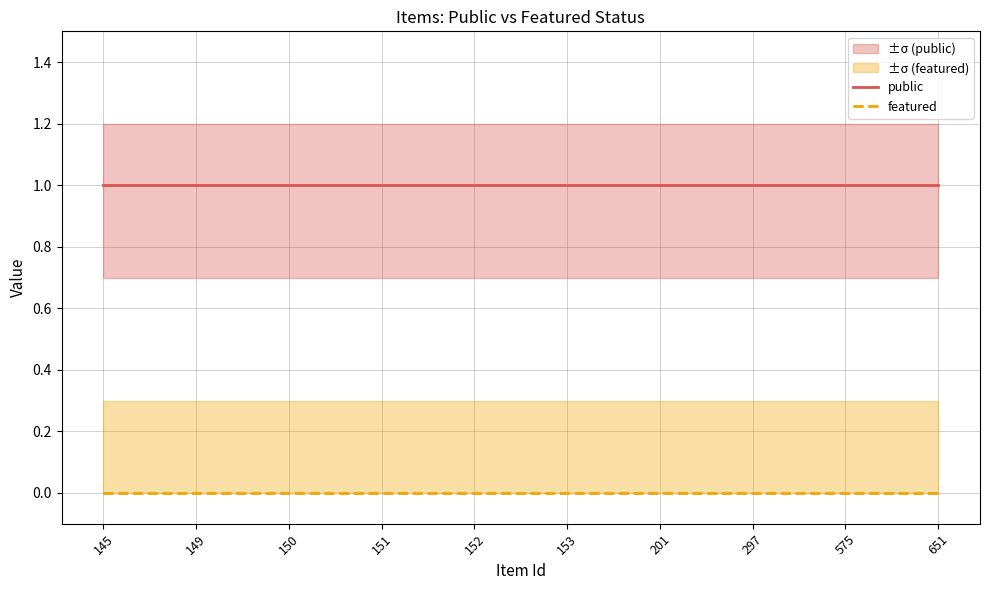

List the series in order of their overall mean, highest first.

public, featured